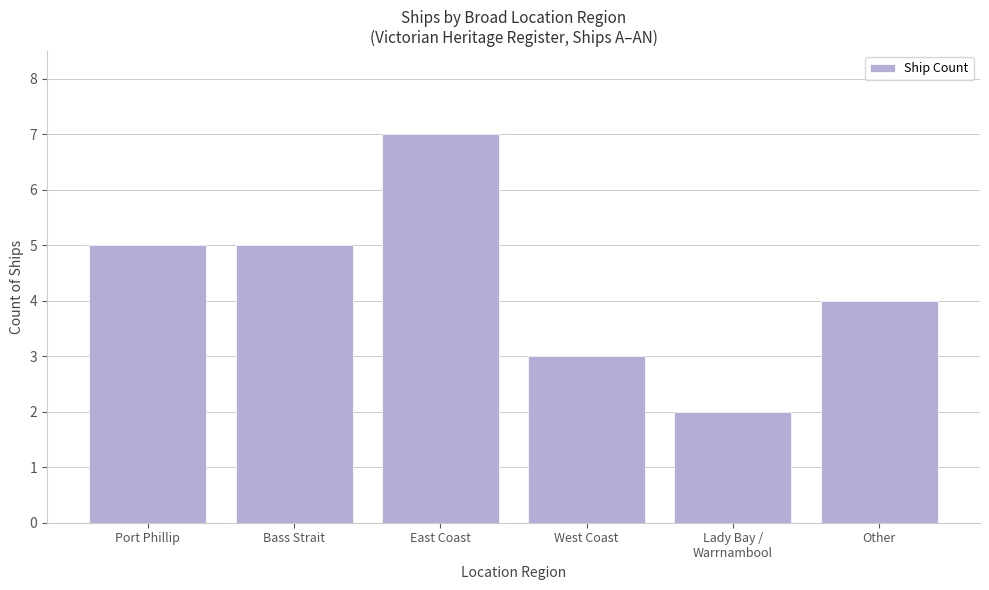

The value at Lady Bay /
Warrnambool is 3. True or false?

False